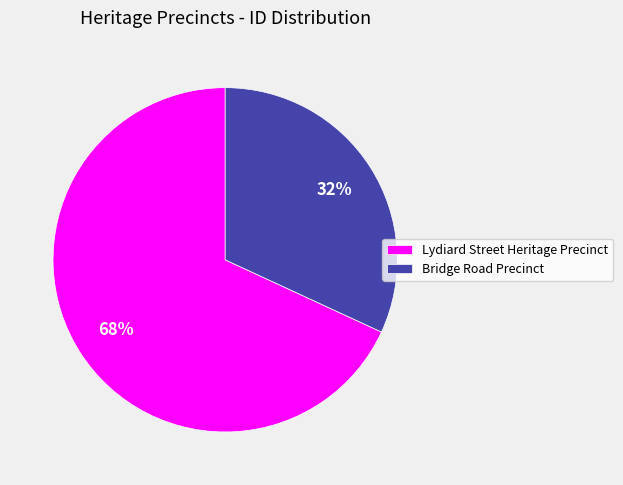

What is the smallest slice in the pie chart?

Bridge Road Precinct